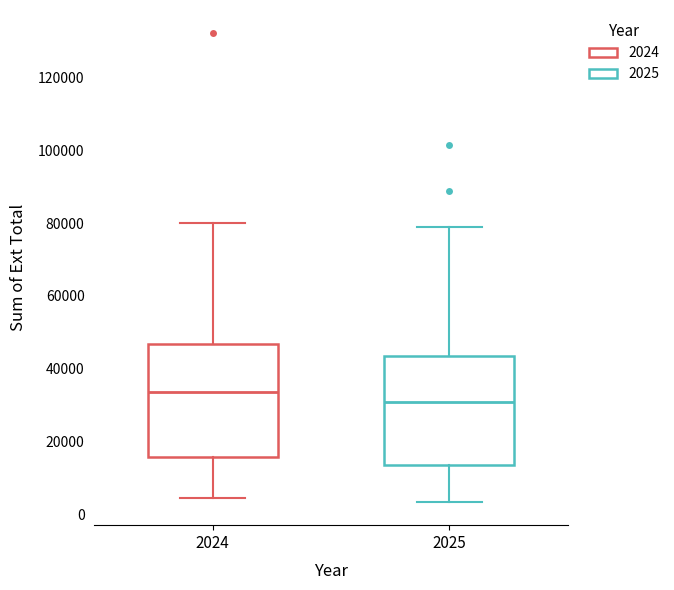

Where is the upper edge of the box at x = 2024 on the y-axis? The values are not printed on the chart, so give them approximately, as read against the axis.

46000